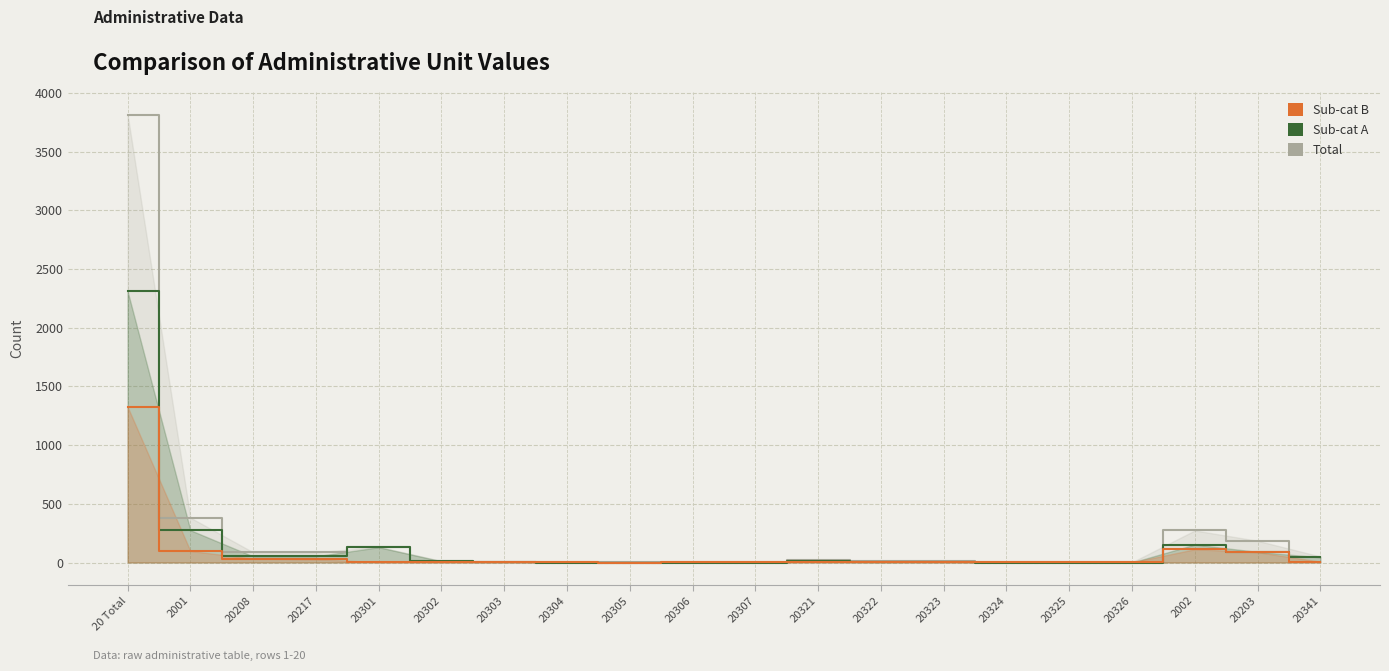

Which series has the largest range (max minus min)?

Total